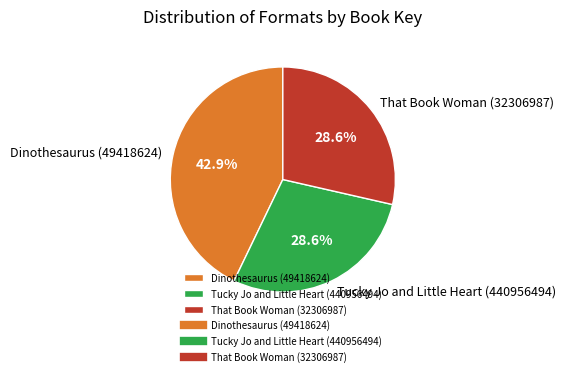

Approximately how many times larger is the value at That Book Woman (32306987) compared to Dinothesaurus (49418624)?

0.7